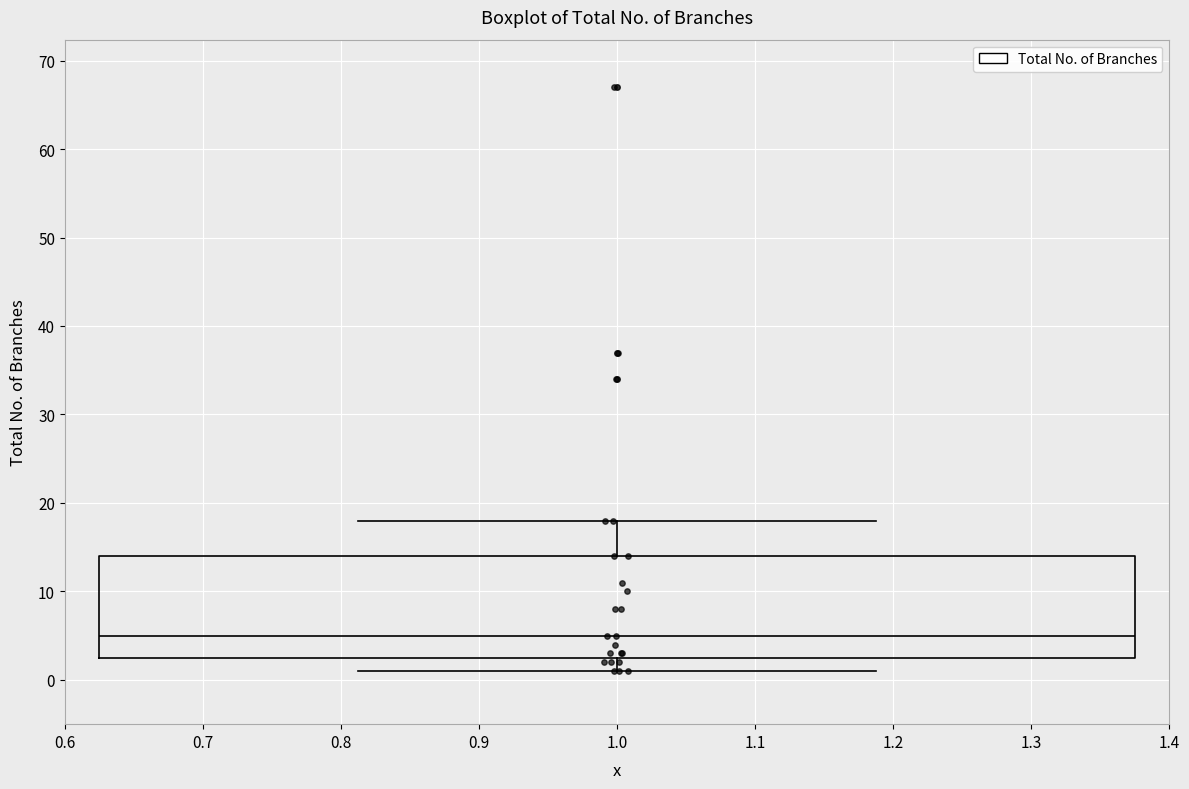

Read this box plot against the y-axis: the position of the median line, the range covered by the box, and the ends of both whiskers. The values are not printed on the chart, so give them approximately, as read against the axis.

median 5, box 3 to 14, whiskers 1 to 18